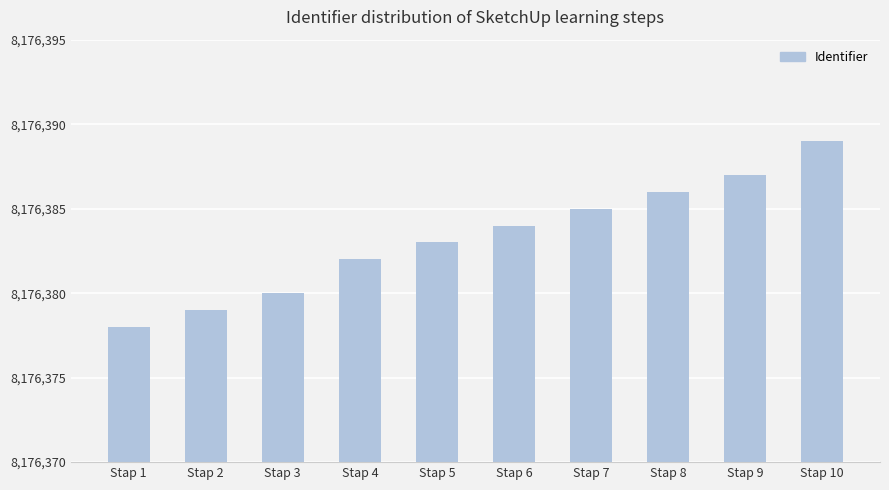

What is the approximate value at Stap 9, to the nearest 10?

8176390